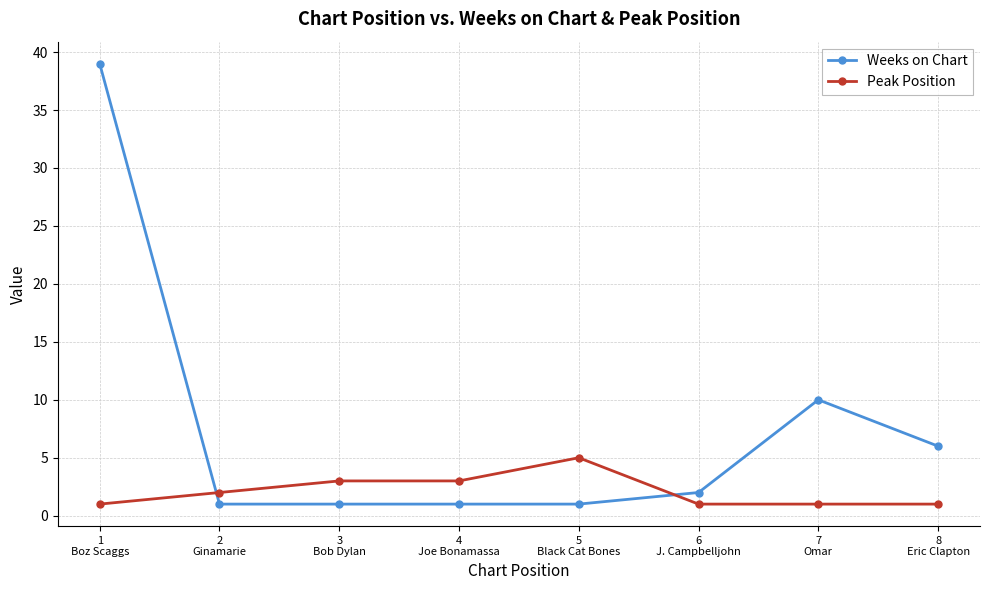

What are all the series names shown in the legend?

Weeks on Chart, Peak Position